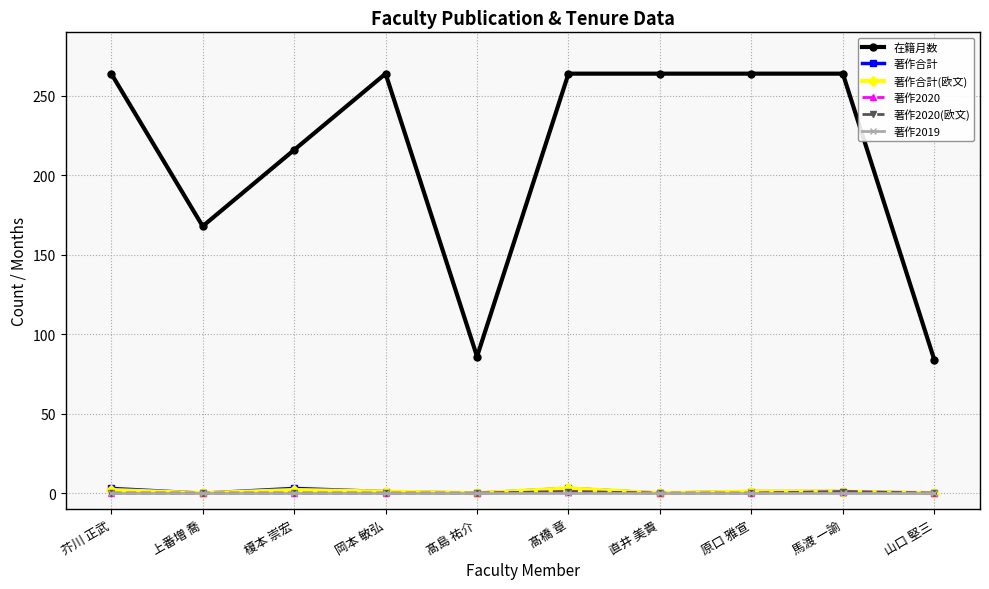

Which label corresponds to the smallest value in the chart?

上番増 喬